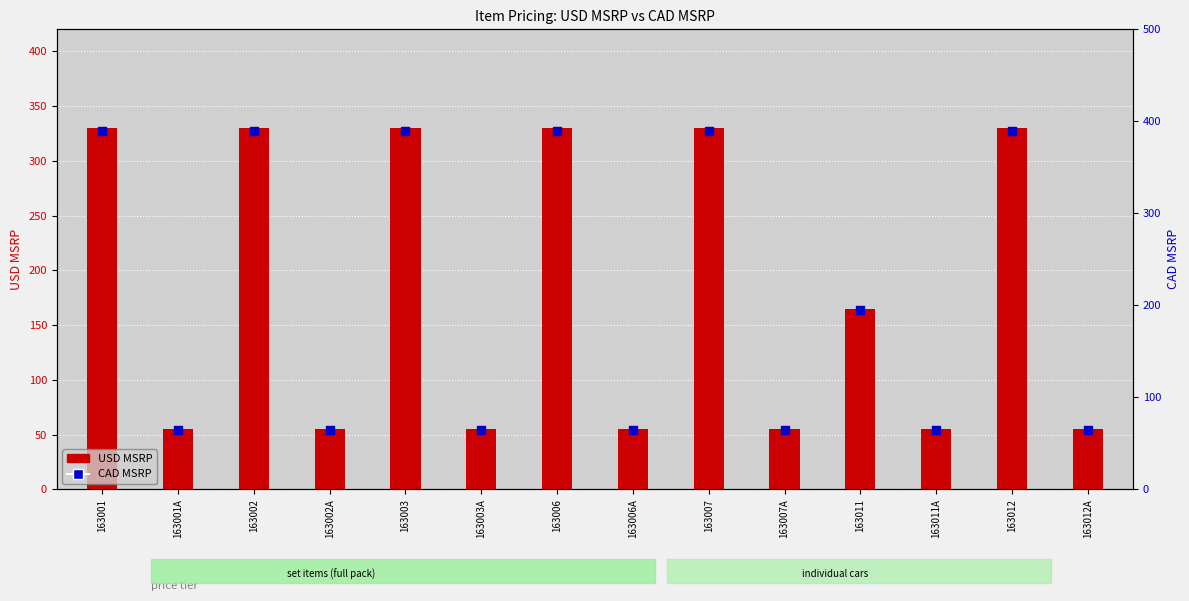

What is the total value across all series at 163007?

719.4